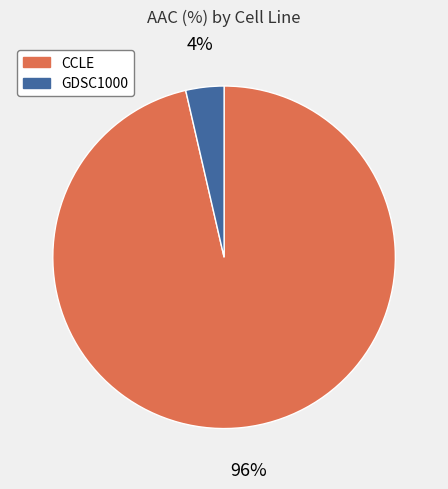

Rank the categories by value from highest to lowest.

CCLE, GDSC1000